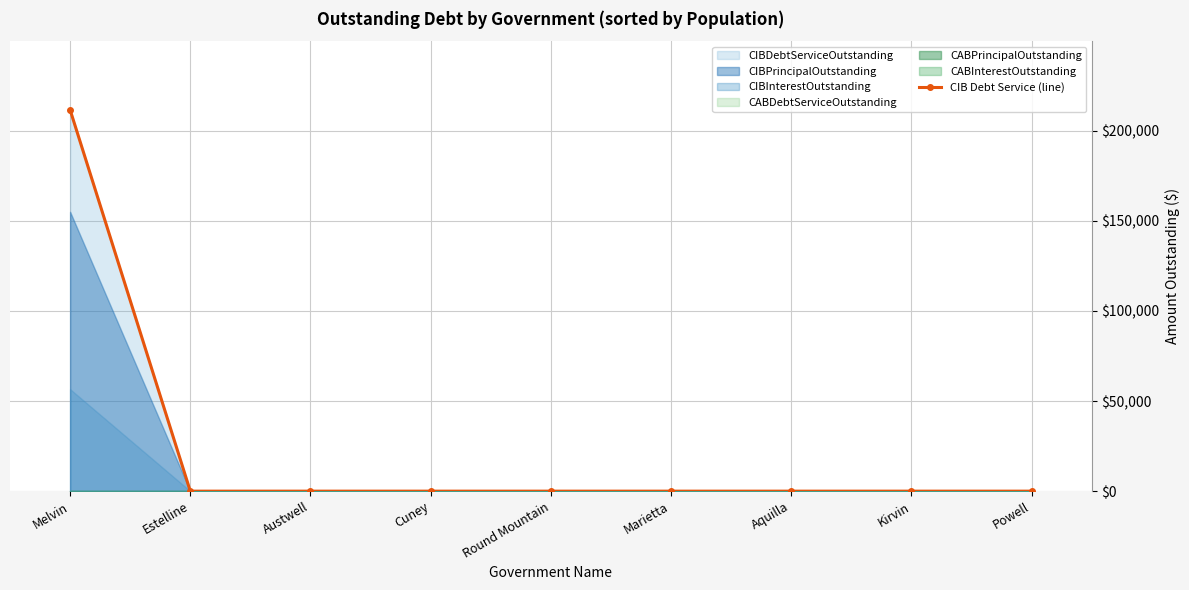

Rank the categories by value from lowest to highest.

Estelline, Austwell, Cuney, Round Mountain, Marietta, Aquilla, Kirvin, Powell, Melvin